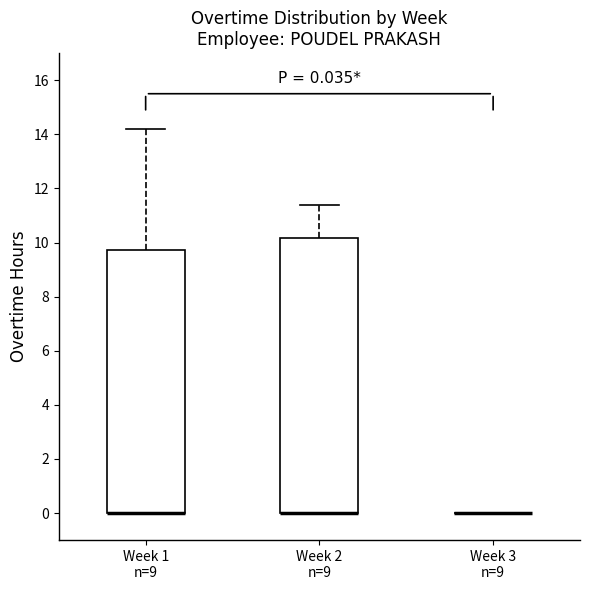

Comparing the boxes themselves (not the whiskers), which one is the tallest?

Week 2 n=9